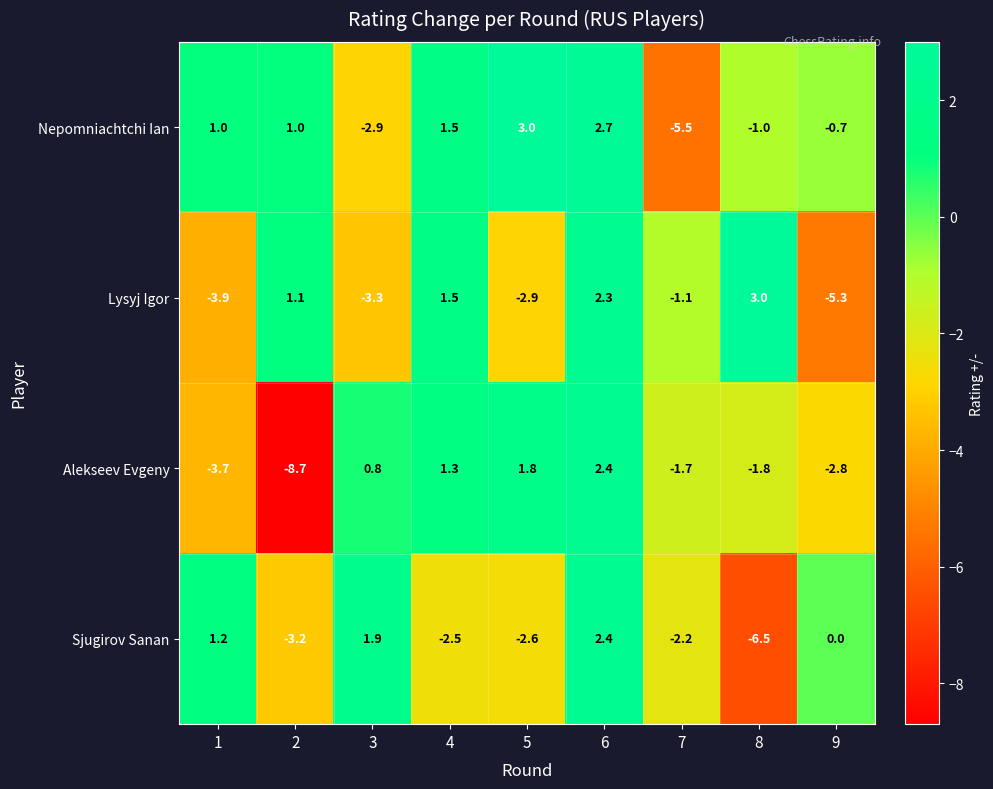

Which series has the largest total across all categories?

Nepomniachtchi Ian